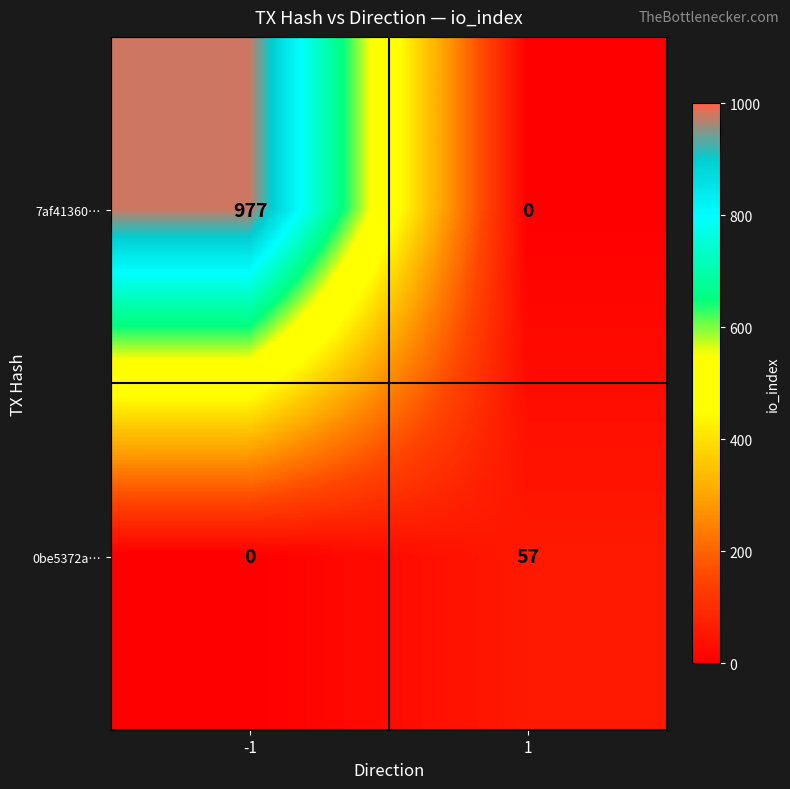

At how many categories does at least one series exceed 366?

1